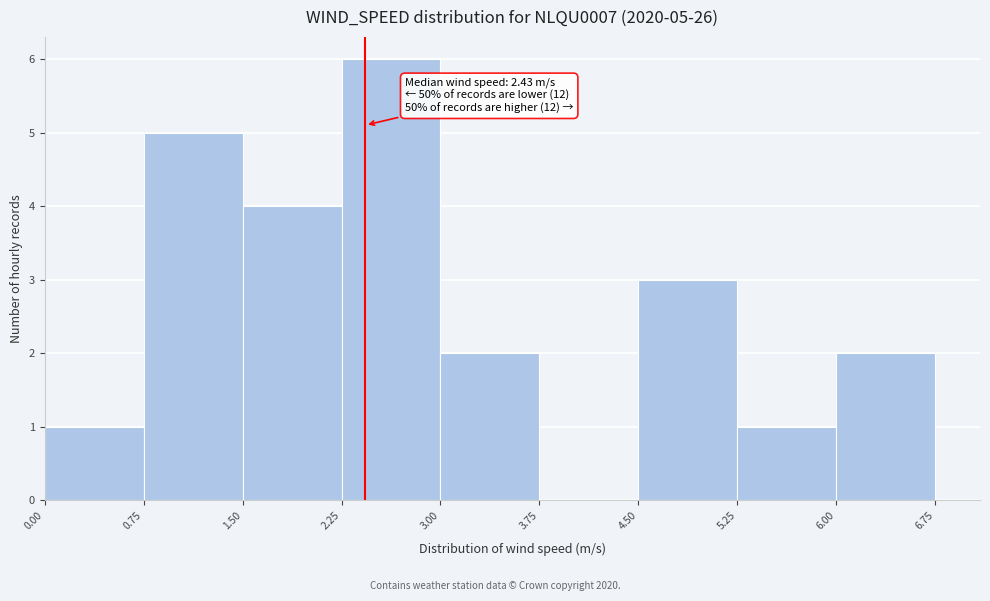

Which range on the x-axis has the tallest bar?

2.25 to 3.00